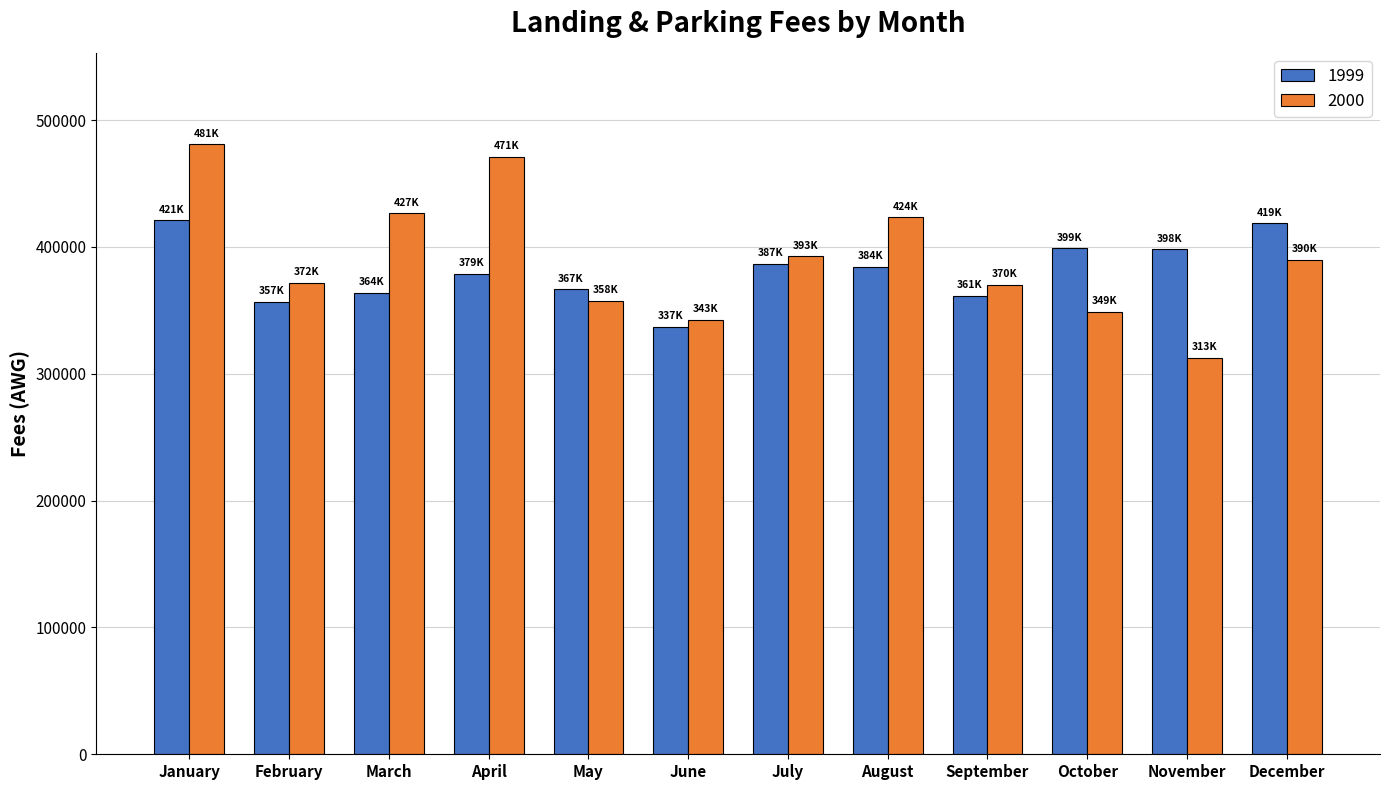

Between January and October, which series saw the biggest shift?

2000